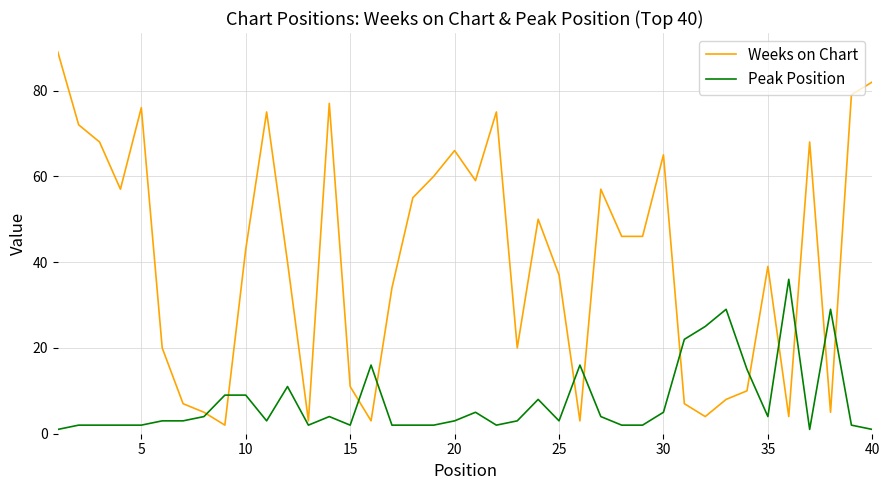

What is the highest value of the Peak Position series?

36